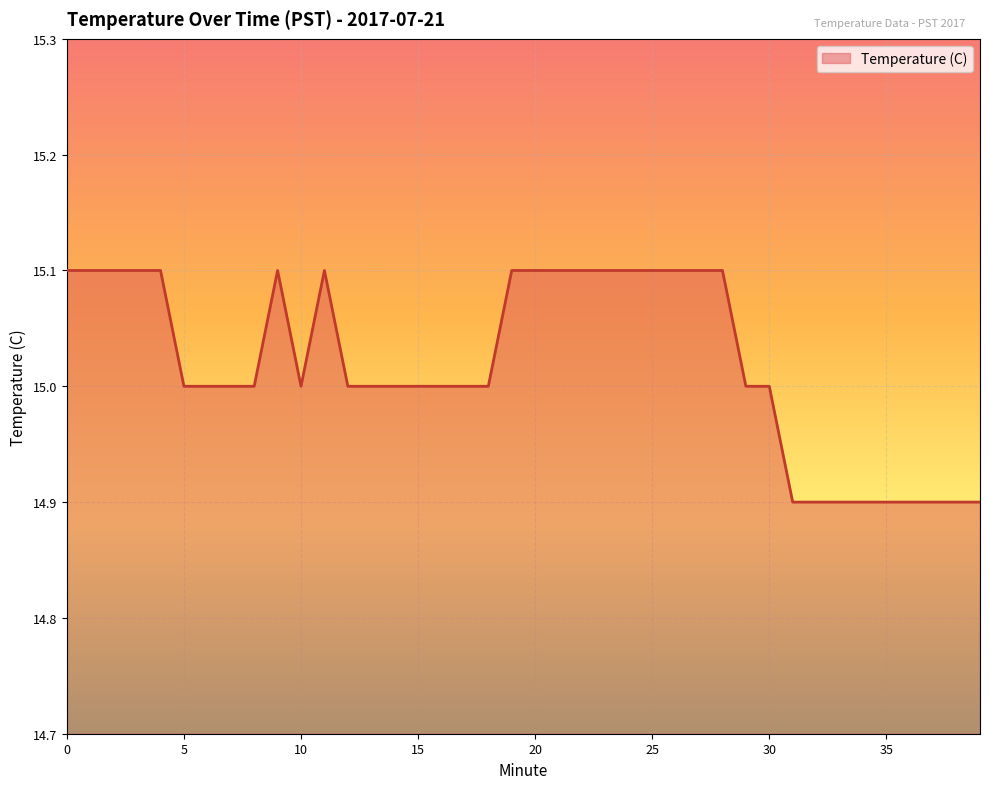

What is the smallest value displayed?

14.9